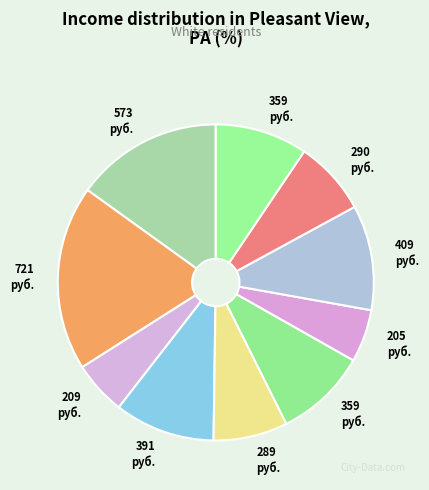

How many slices are in this pie chart?

10